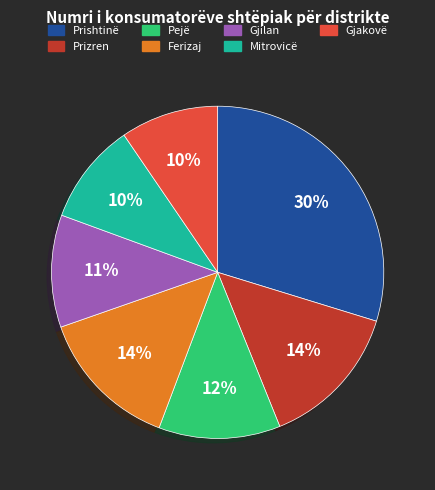

Which category has the biggest portion of the pie?

Prishtinë